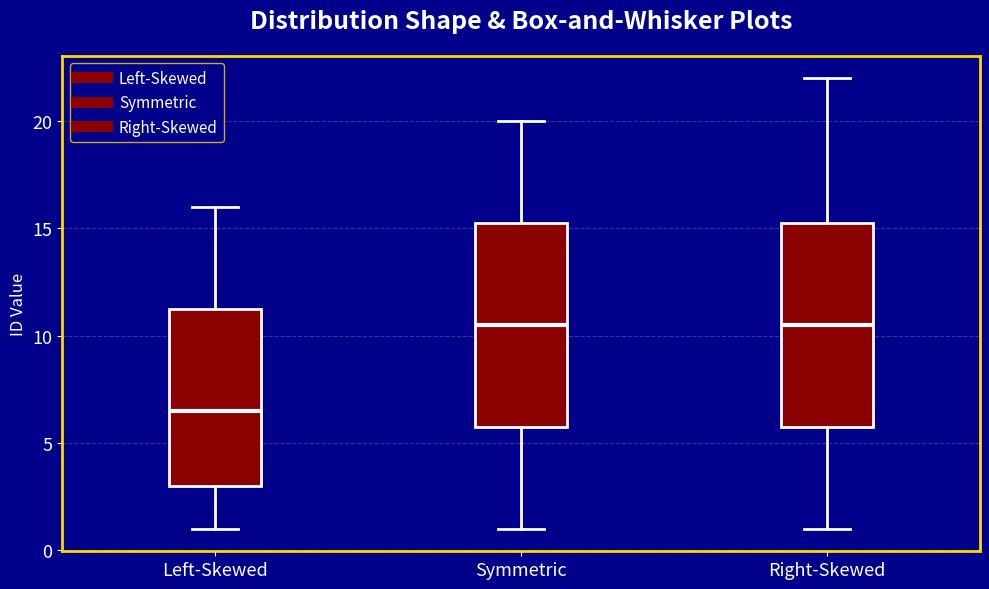

Reading left to right, transcribe this box plot: for each box, give where its median line is, the range the box spans, and where its two whiskers end, as read against the y-axis. The values are not printed on the chart, so give them approximately, as read against the axis.

Left-Skewed: median 6.5, box 3.0 to 11.5, whiskers 1.0 to 16.0
Symmetric: median 10.5, box 6.0 to 15.5, whiskers 1.0 to 20.0
Right-Skewed: median 10.5, box 6.0 to 15.5, whiskers 1.0 to 22.0